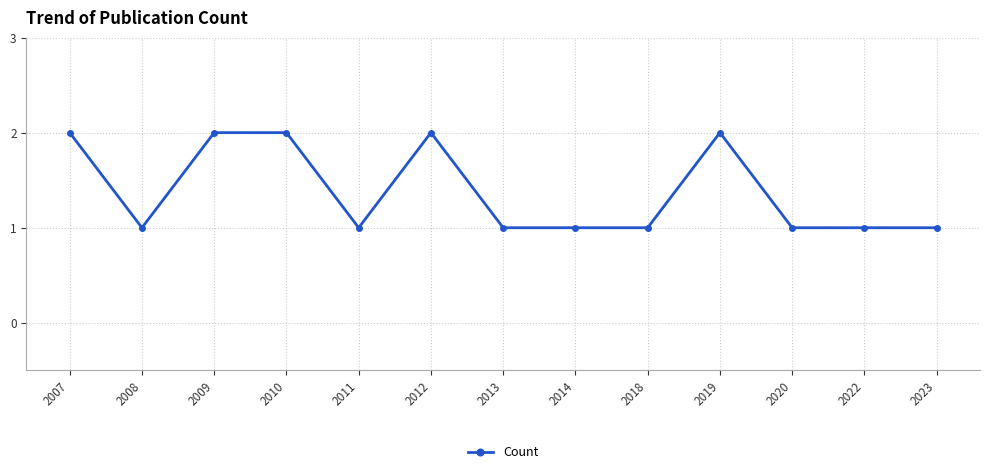

What is the value of the 5th point from the left?

1